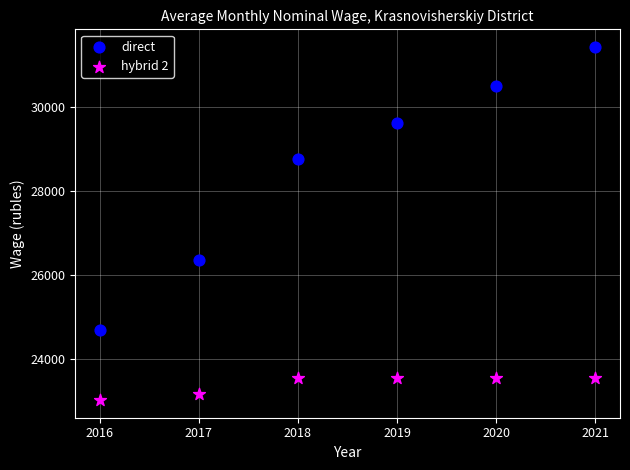

Across all data points, what is the range of X values (max minus min)?

5.0